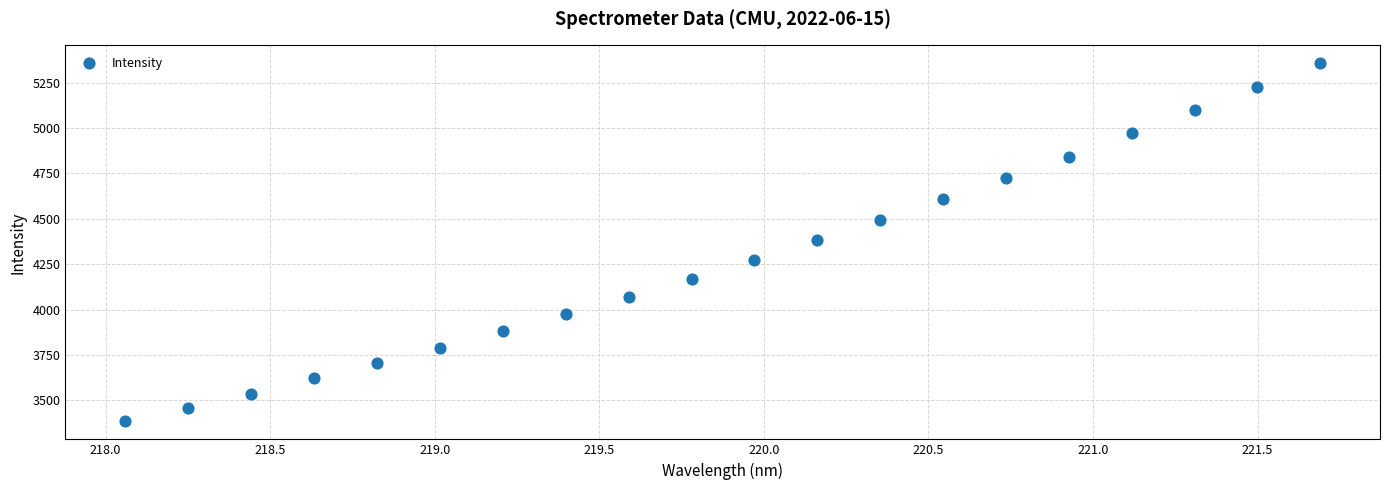

What is the range of Y values (max minus min)?

1973.3